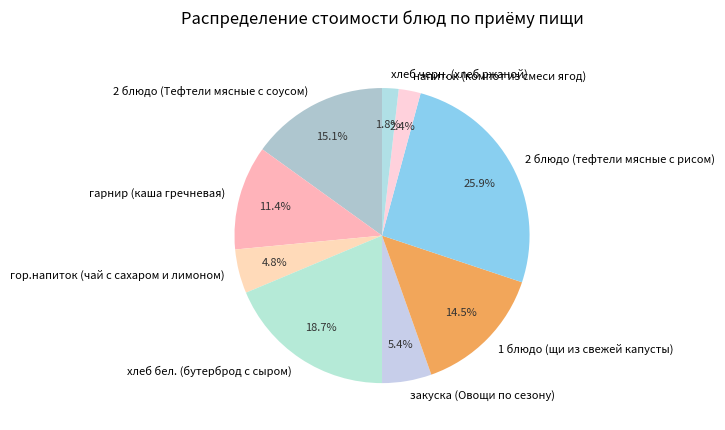

To the nearest percent, what is the combined percentage of напиток (компот из смеси ягод) and гарнир (каша гречневая)?

14%